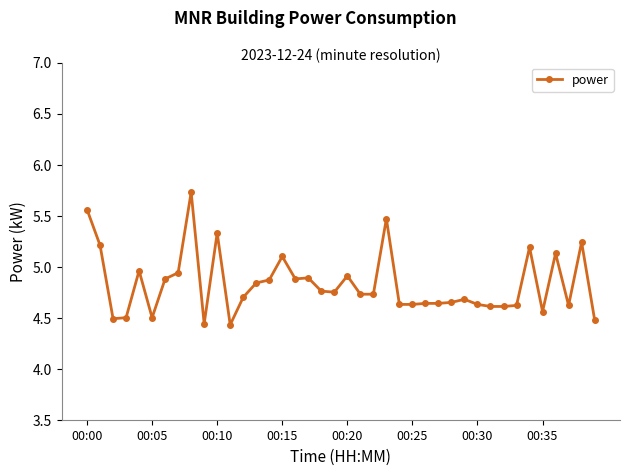

What is the greatest value displayed?

5.7